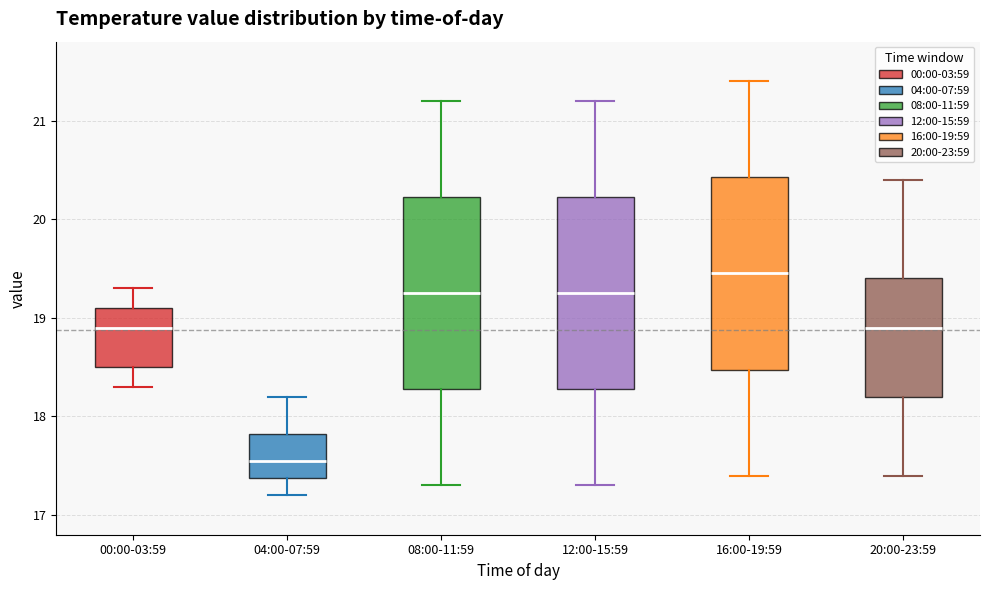

Reading left to right, read every box against the y-axis: the position of its median line, the range the box covers, and the ends of its whiskers. The values are not printed on the chart, so give them approximately, as read against the axis.

00:00-03:59: median 18.9, box 18.5 to 19.1, whiskers 18.3 to 19.3
04:00-07:59: median 17.6, box 17.4 to 17.8, whiskers 17.2 to 18.2
08:00-11:59: median 19.3, box 18.3 to 20.2, whiskers 17.3 to 21.2
12:00-15:59: median 19.3, box 18.3 to 20.2, whiskers 17.3 to 21.2
16:00-19:59: median 19.5, box 18.5 to 20.4, whiskers 17.4 to 21.4
20:00-23:59: median 18.9, box 18.2 to 19.4, whiskers 17.4 to 20.4